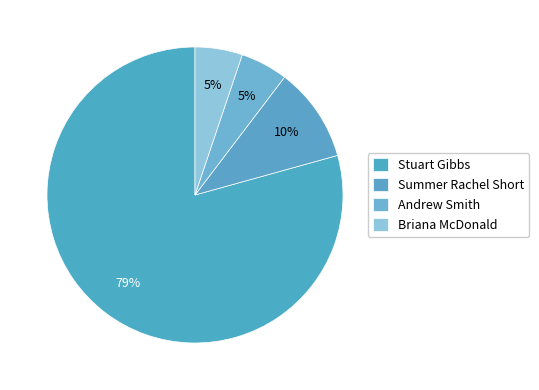

How many segments does this pie chart have?

4